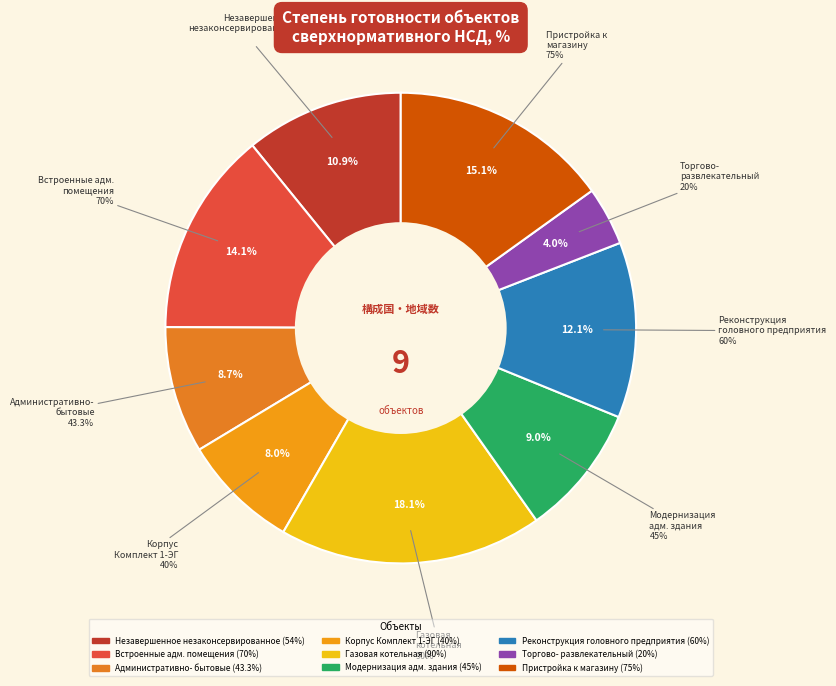

Which category has the smallest portion of the pie?

Торгово-развлекательный комплекс